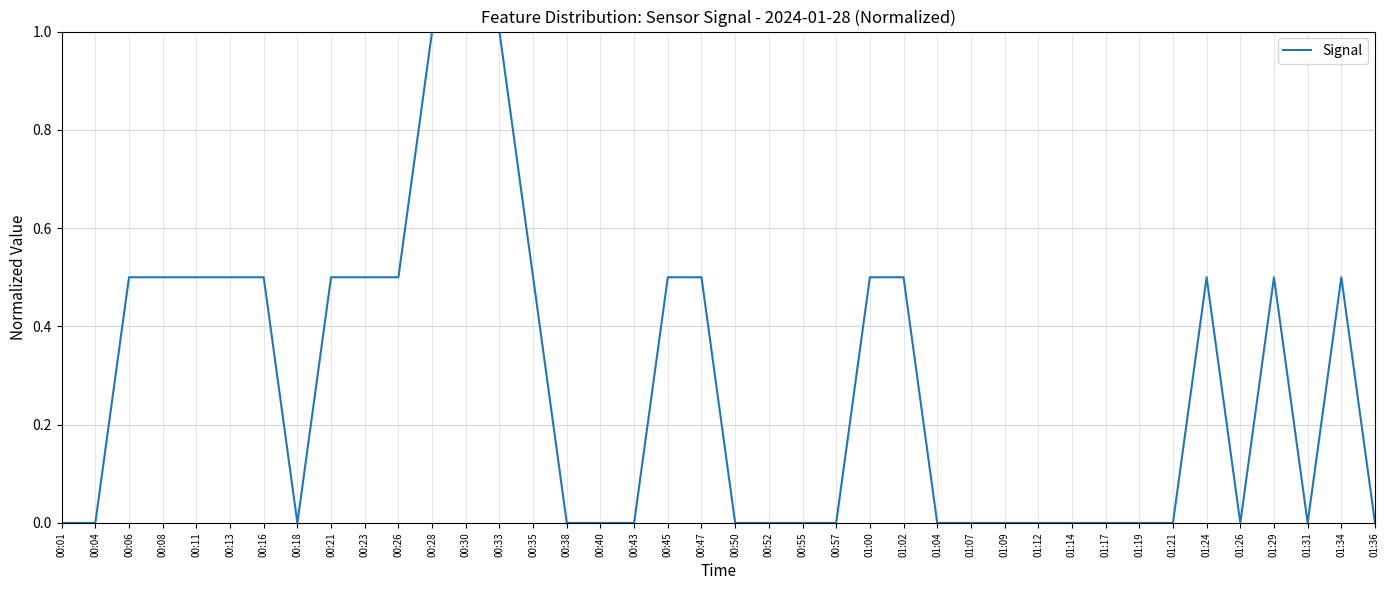

What is the change in value from 00:13 to 00:38?

-0.5